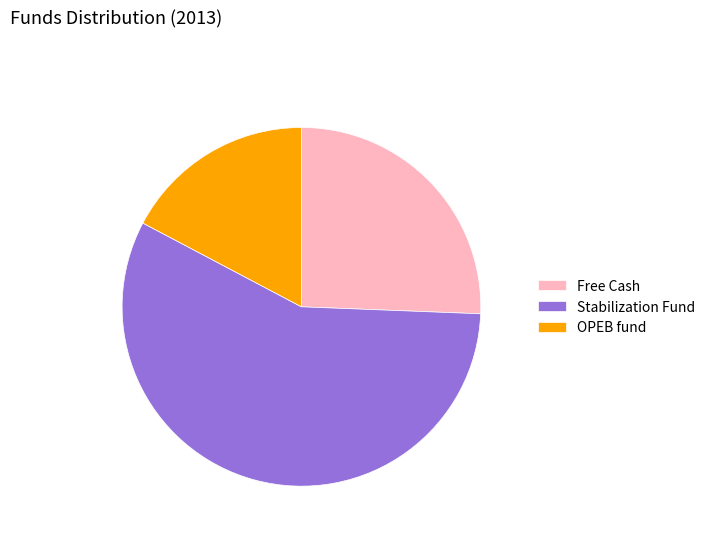

Approximately how many times larger is the value at Stabilization Fund compared to OPEB fund?

3.3